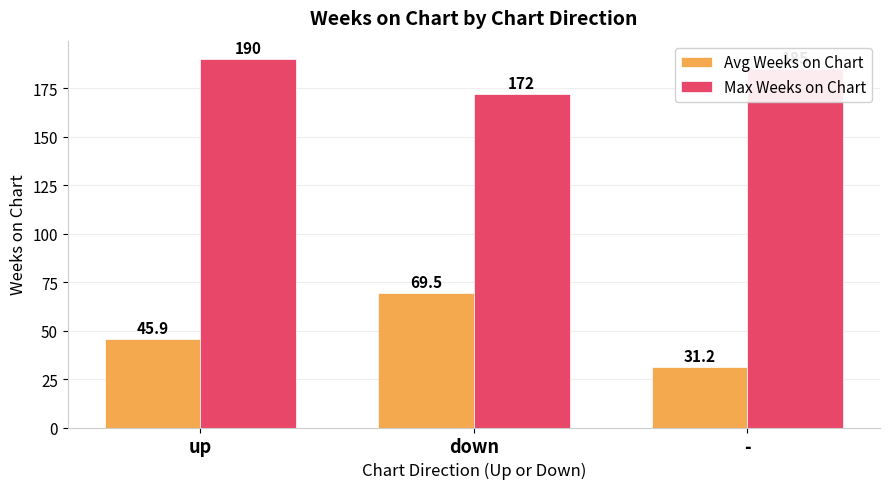

What is the approximate value of Avg Weeks on Chart at down?

69.5